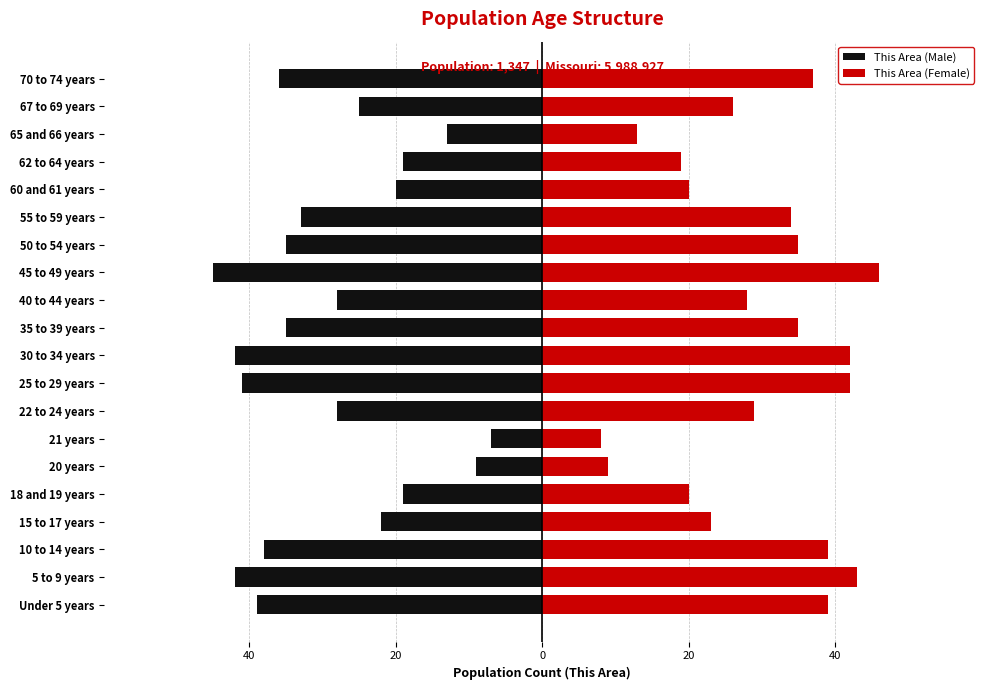

The value of This Area (Male) at 45 to 49 years is -45. True or false?

True